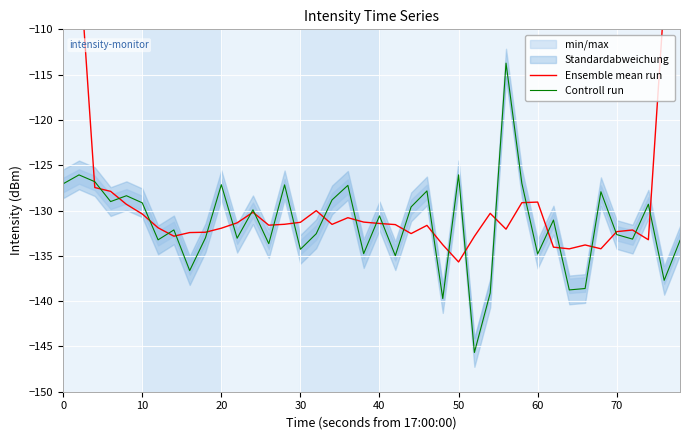

Reading left to right, extract all data points from this chart.

Ensemble mean run: -76.0	-101.8	-127.5	-127.9	-129.3	-130.4	-131.9	-132.8	-132.4	-132.4	-132.0	-131.4	-130.2	-131.6	-131.5	-131.3	-130.0	-131.5	-130.8	-131.3	-131.4	-131.6	-132.5	-131.6	-133.8	-135.7	-132.9	-130.3	-132.1	-129.1	-129.1	-134.0	-134.2	-133.8	-134.2	-132.3	-132.1	-133.2	-106.7	-80.1
Controll run: -127.0	-126.1	-126.8	-129.0	-128.4	-129.1	-133.2	-132.1	-136.6	-133.0	-127.1	-133.1	-129.9	-133.7	-127.2	-134.3	-132.6	-128.8	-127.2	-134.8	-130.6	-135.0	-129.6	-127.8	-139.7	-126.1	-145.7	-139.1	-113.7	-127.0	-134.8	-131.1	-138.8	-138.6	-127.9	-132.7	-133.2	-129.3	-137.7	-133.3